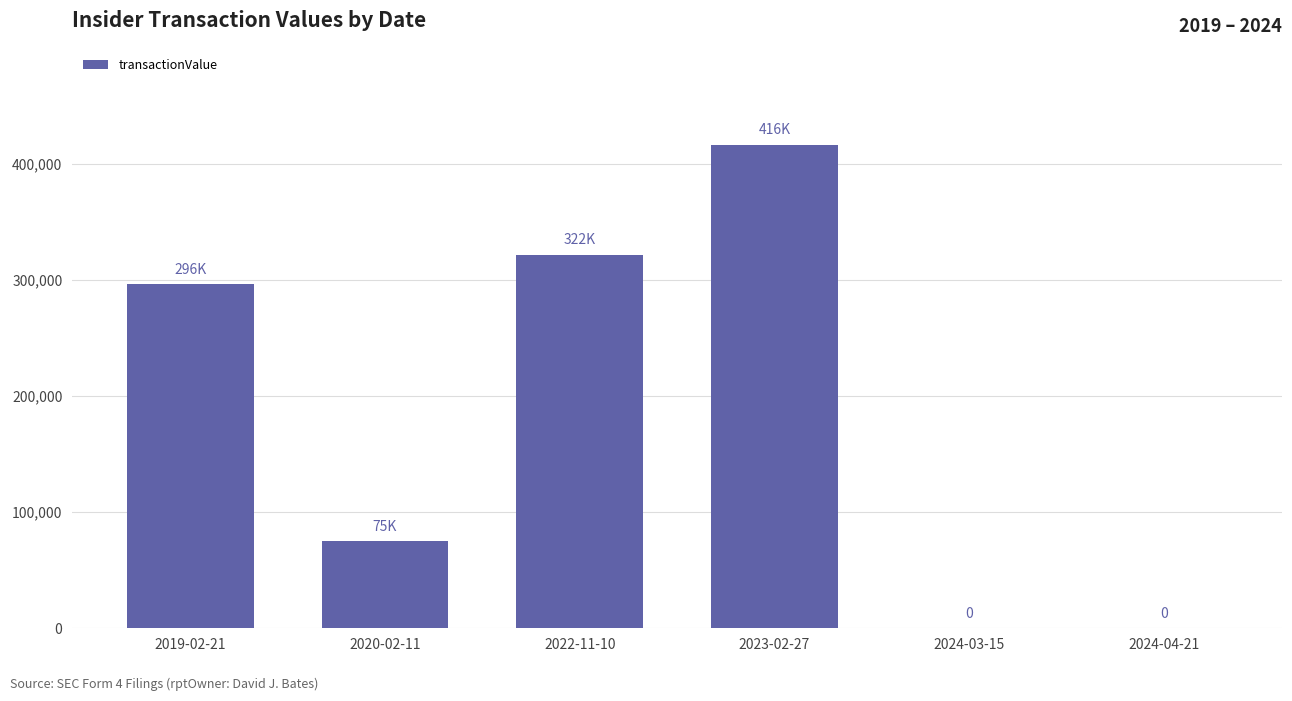

Which category has the highest value across all series?

2023-02-27